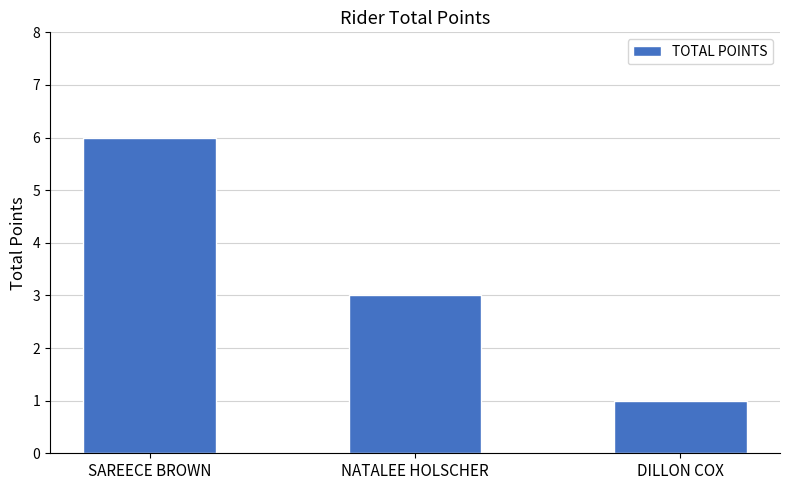

What is the change in value from SAREECE BROWN to DILLON COX?

-5